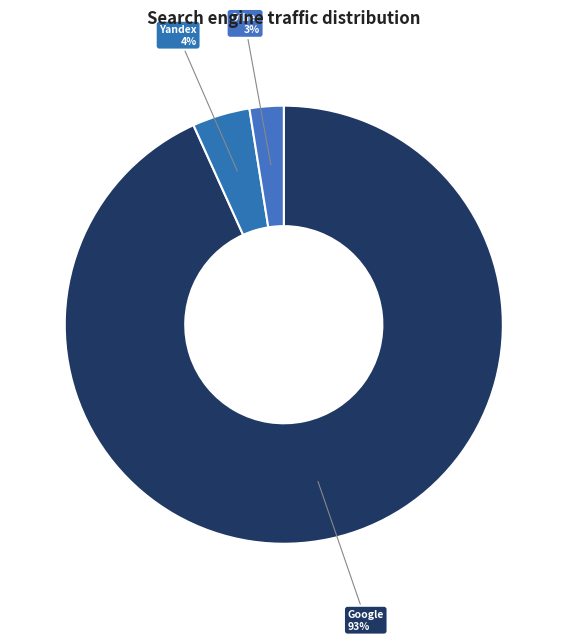

Which slice is the smallest?

Other